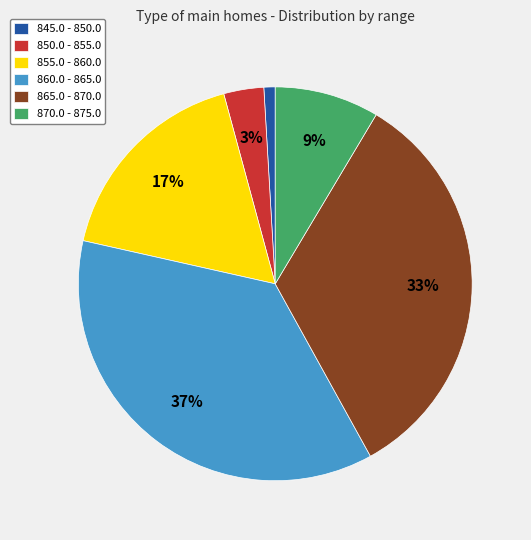

Is 860.0 - 865.0 the majority of the pie?

No